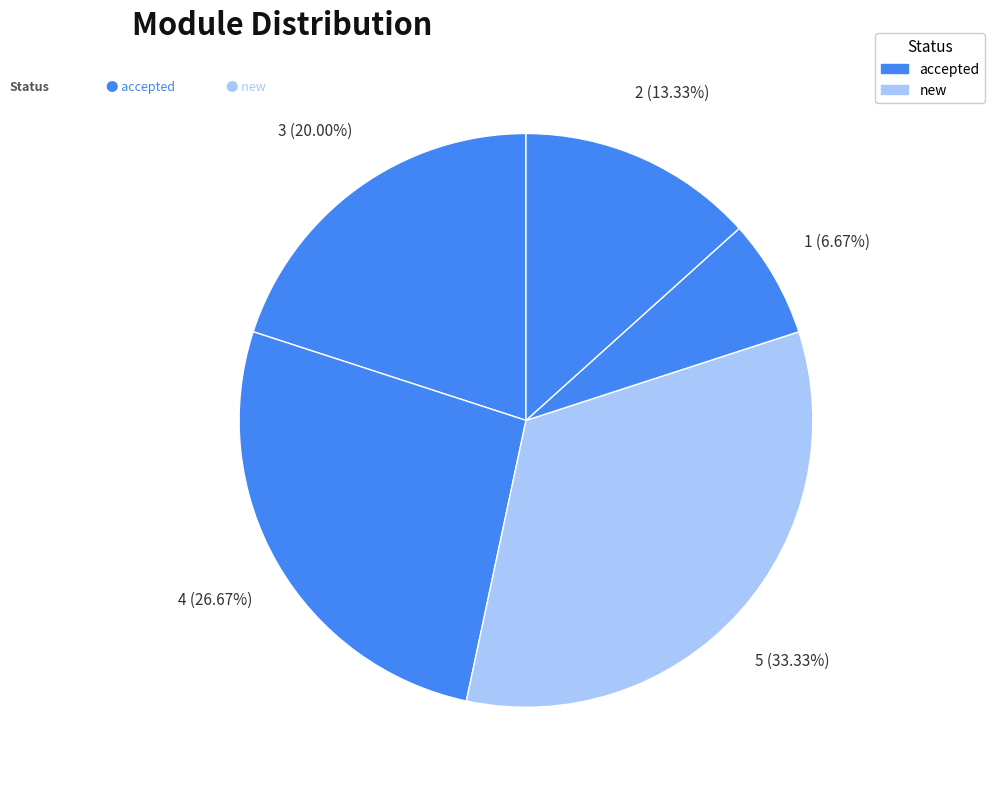

Count the number of slices in the pie.

5